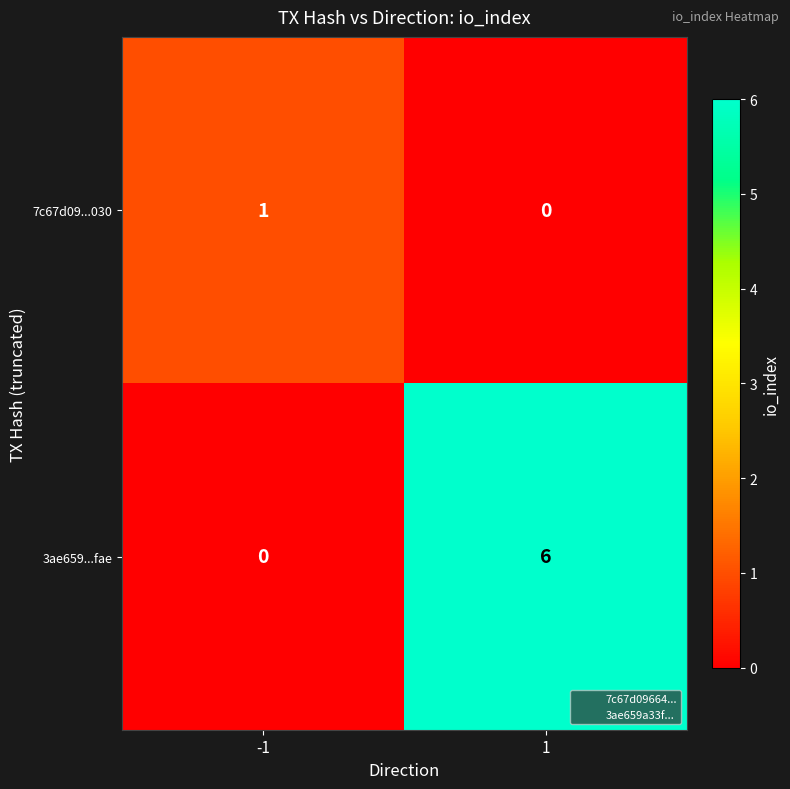

List the series in order of their overall mean, lowest first.

7c67d09...030, 3ae659...fae